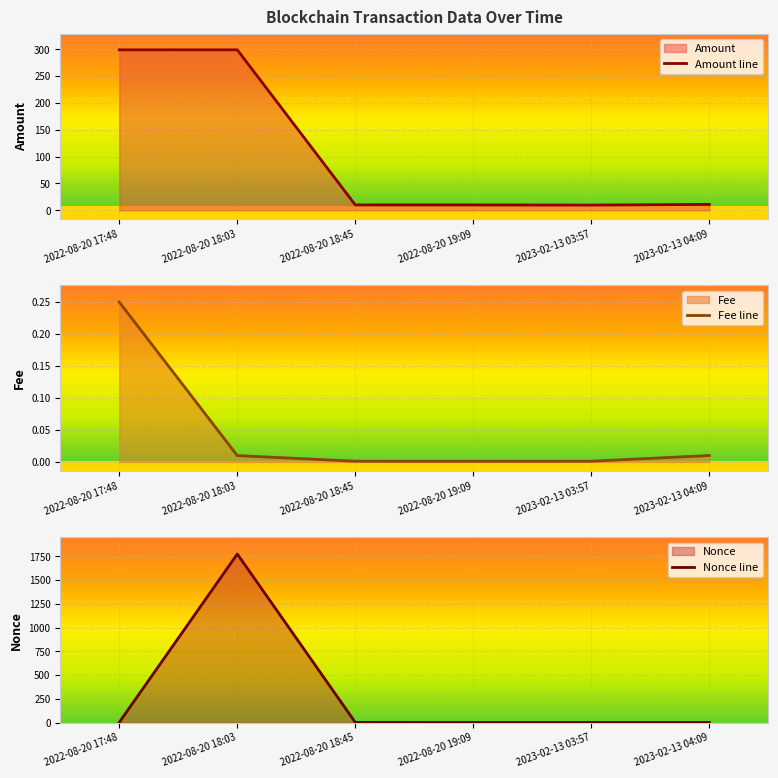

What is the sum of all Nonce line values?

1777